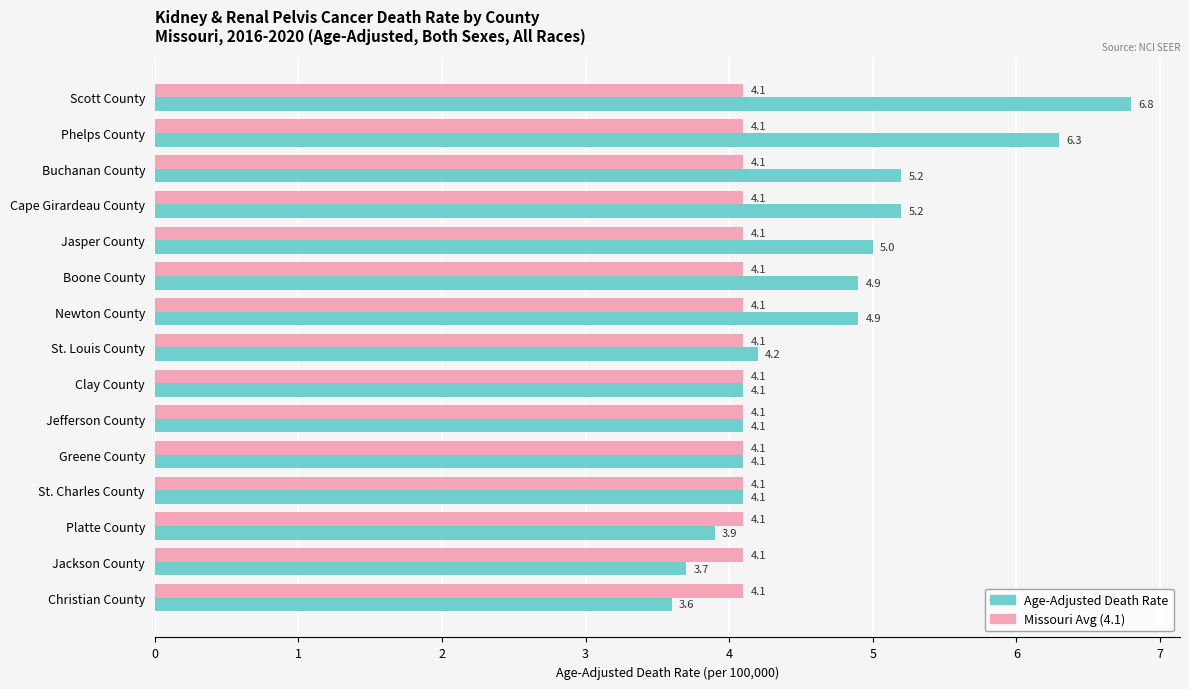

At which label is Age-Adjusted Death Rate closest to 5?

Jasper County